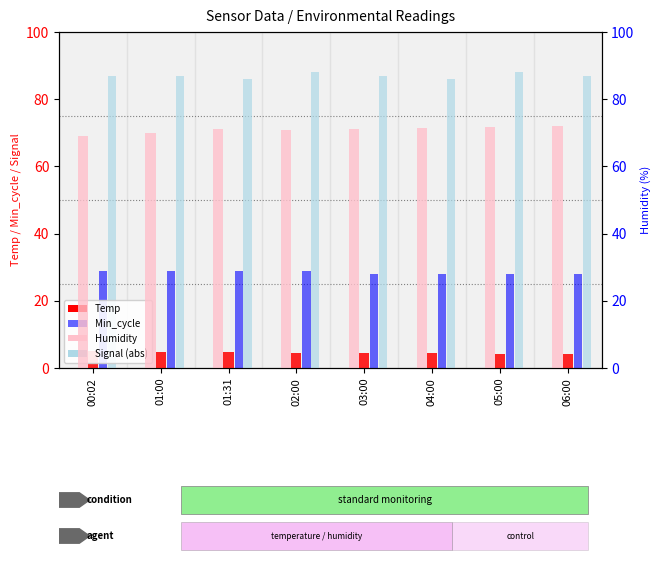

What is the label of the 1st bar from the right?

06:00